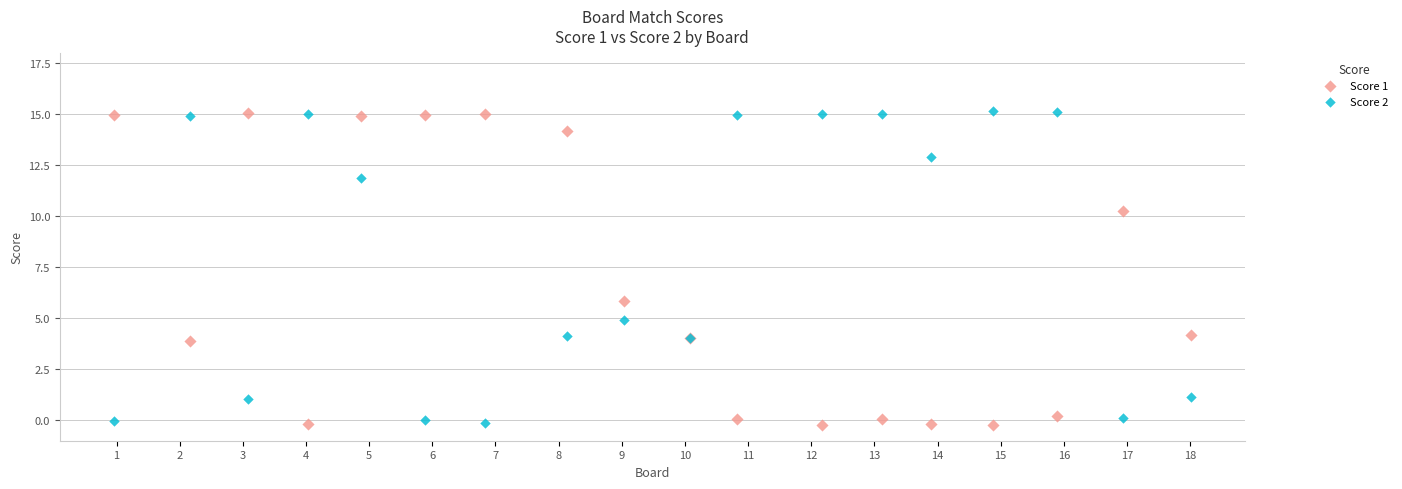

What is the X range (max minus min) for the scatter plot?

17.1